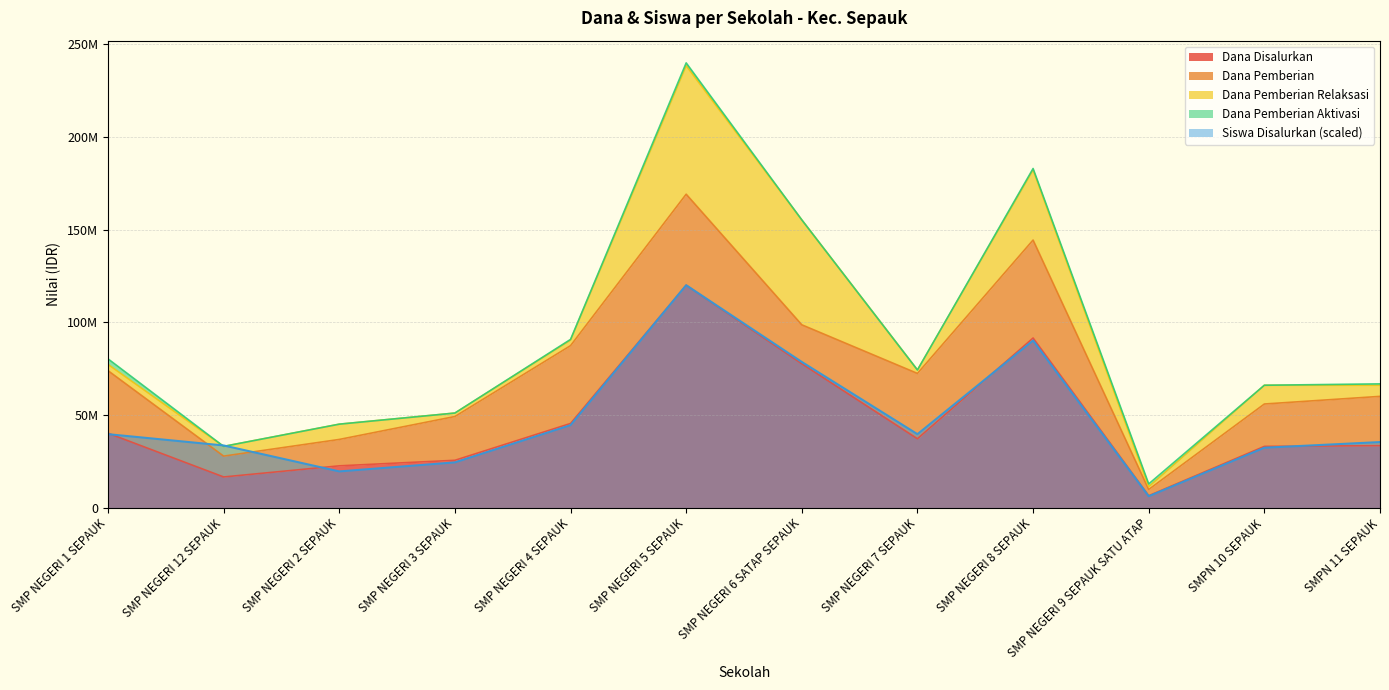

How many lines are shown in the chart?

5